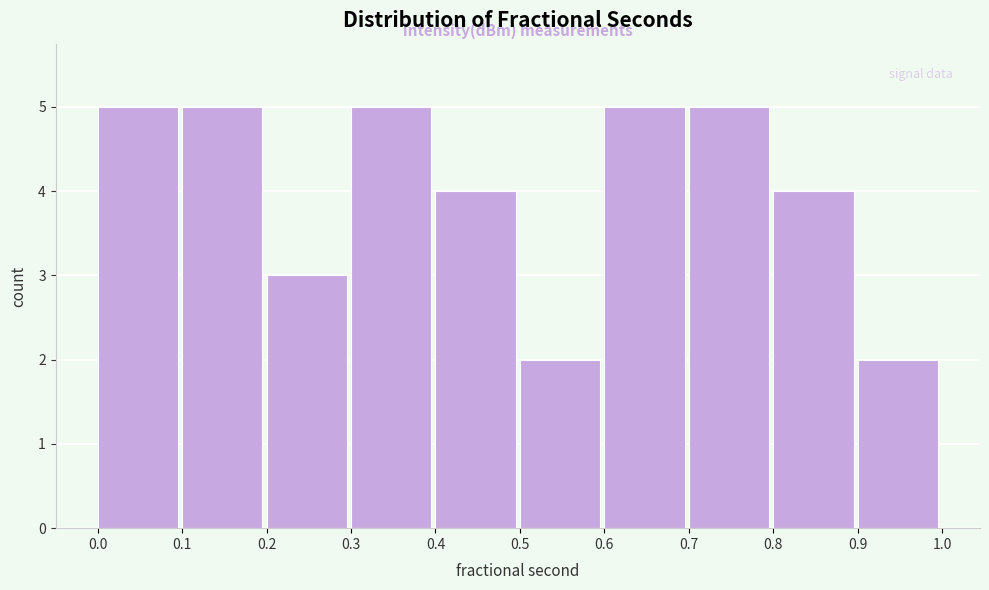

How tall is the bar that spans 0.4 to 0.5 on the x-axis? The values are not printed on the chart, so give them approximately, as read against the axis.

4